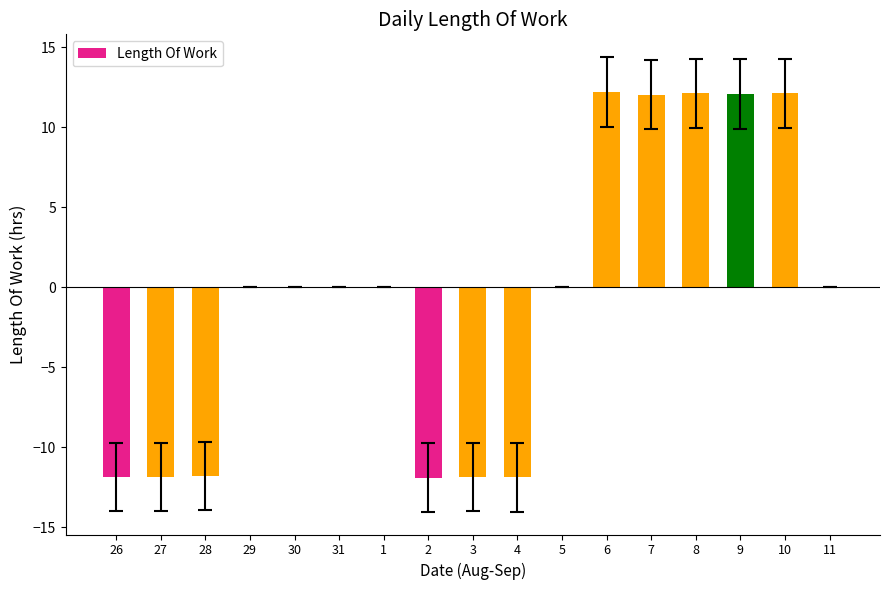

What is the sum of all values?

-10.5